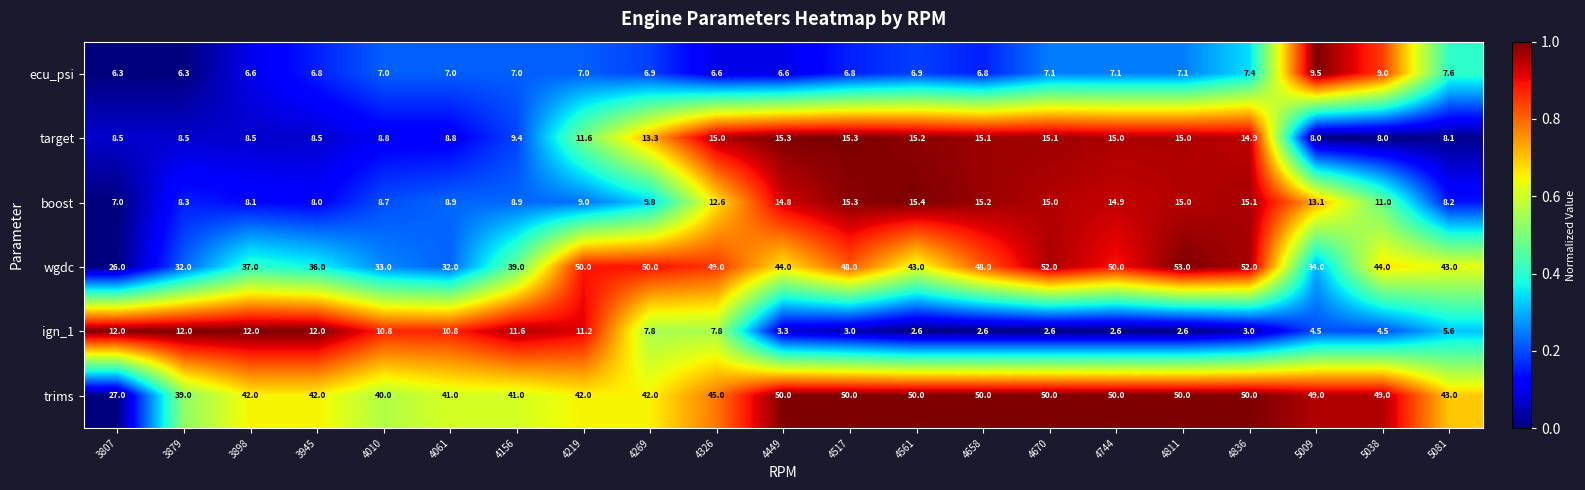

What is the greatest value displayed?

53.0